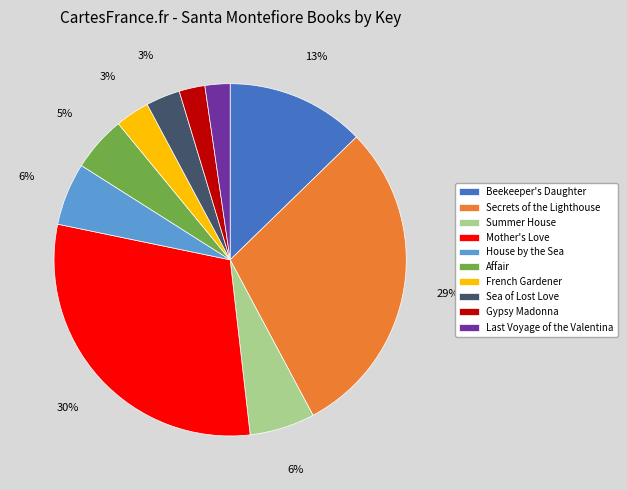

How many segments does this pie chart have?

10